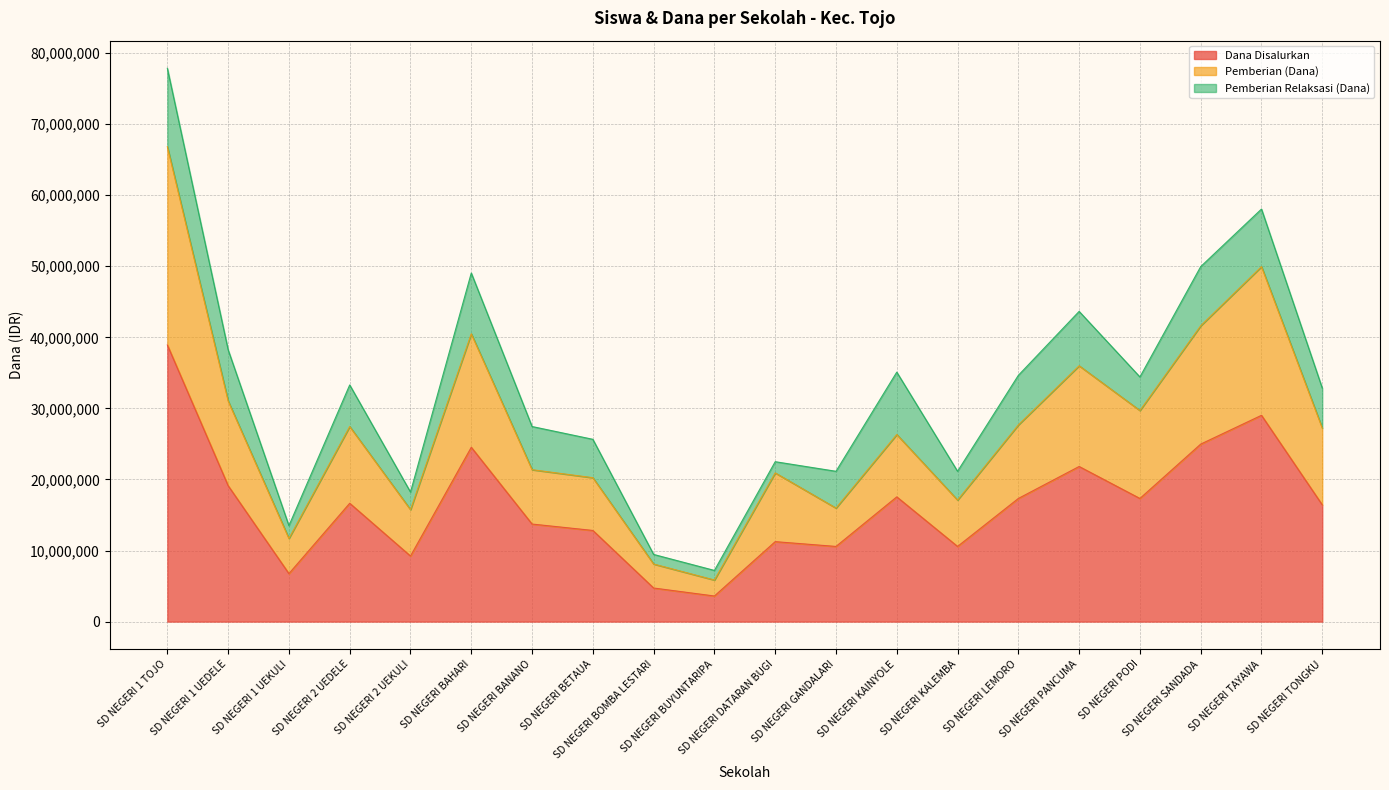

Rank the categories by Siswa Disalurkan value from highest to lowest.

SD NEGERI 1 TOJO, SD NEGERI TAYAWA, SD NEGERI SANDADA, SD NEGERI BAHARI, SD NEGERI PANCUMA, SD NEGERI 1 UEDELE, SD NEGERI KAINYOLE, SD NEGERI LEMORO, SD NEGERI PODI, SD NEGERI 2 UEDELE, SD NEGERI TONGKU, SD NEGERI BANANO, SD NEGERI BETAUA, SD NEGERI DATARAN BUGI, SD NEGERI GANDALARI, SD NEGERI KALEMBA, SD NEGERI 2 UEKULI, SD NEGERI 1 UEKULI, SD NEGERI BOMBA LESTARI, SD NEGERI BUYUNTARIPA